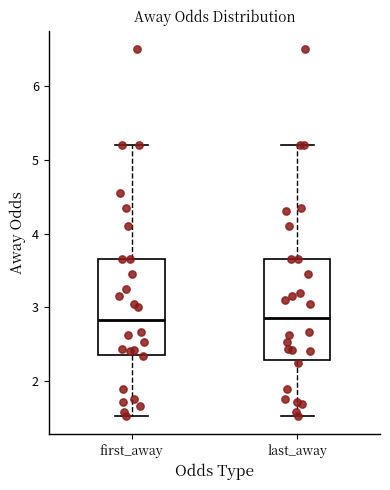

Where is the lower edge of the box for last_away on the y-axis? The values are not printed on the chart, so give them approximately, as read against the axis.

2.3